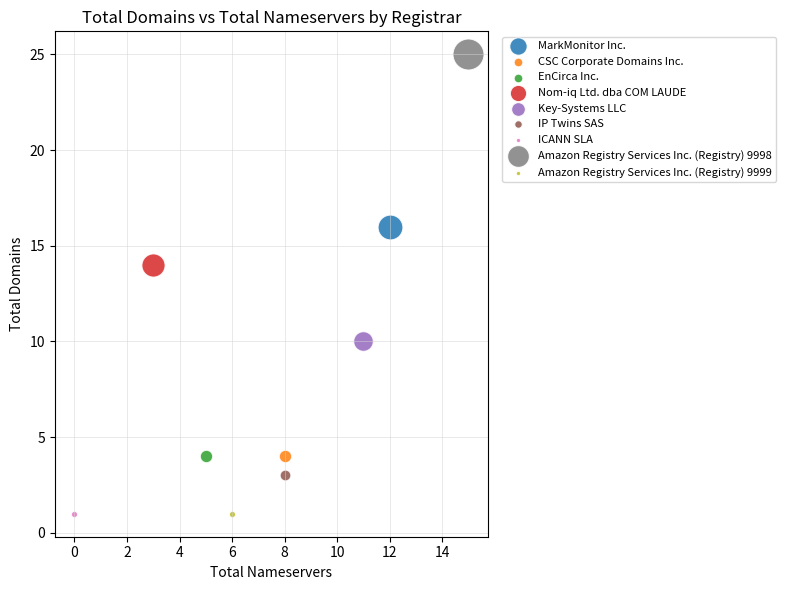

Which series reaches the maximum Y coordinate?

Amazon Registry Services Inc. (Registry) 9998